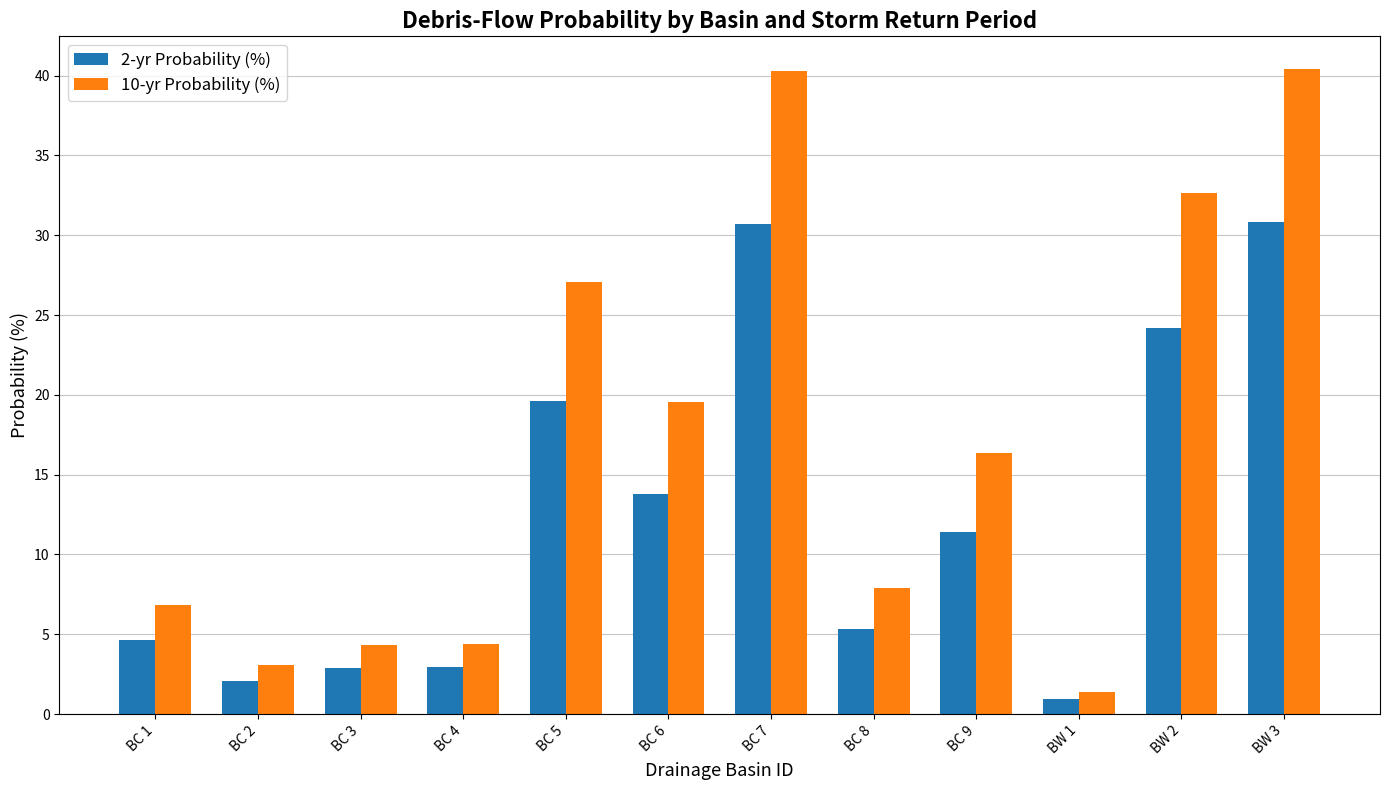

What is the value of the 10-yr Probability (%) bar at the 11th from the left?

32.7